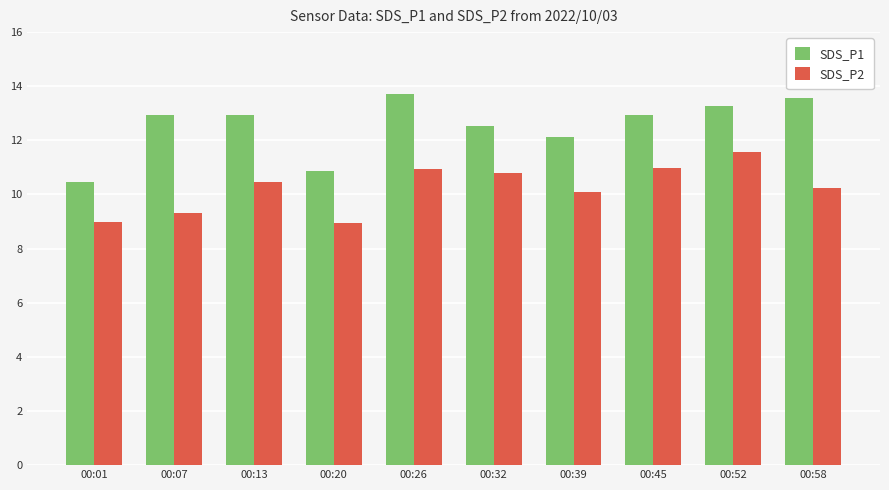

How many data points in SDS_P1 are less than 12?

2